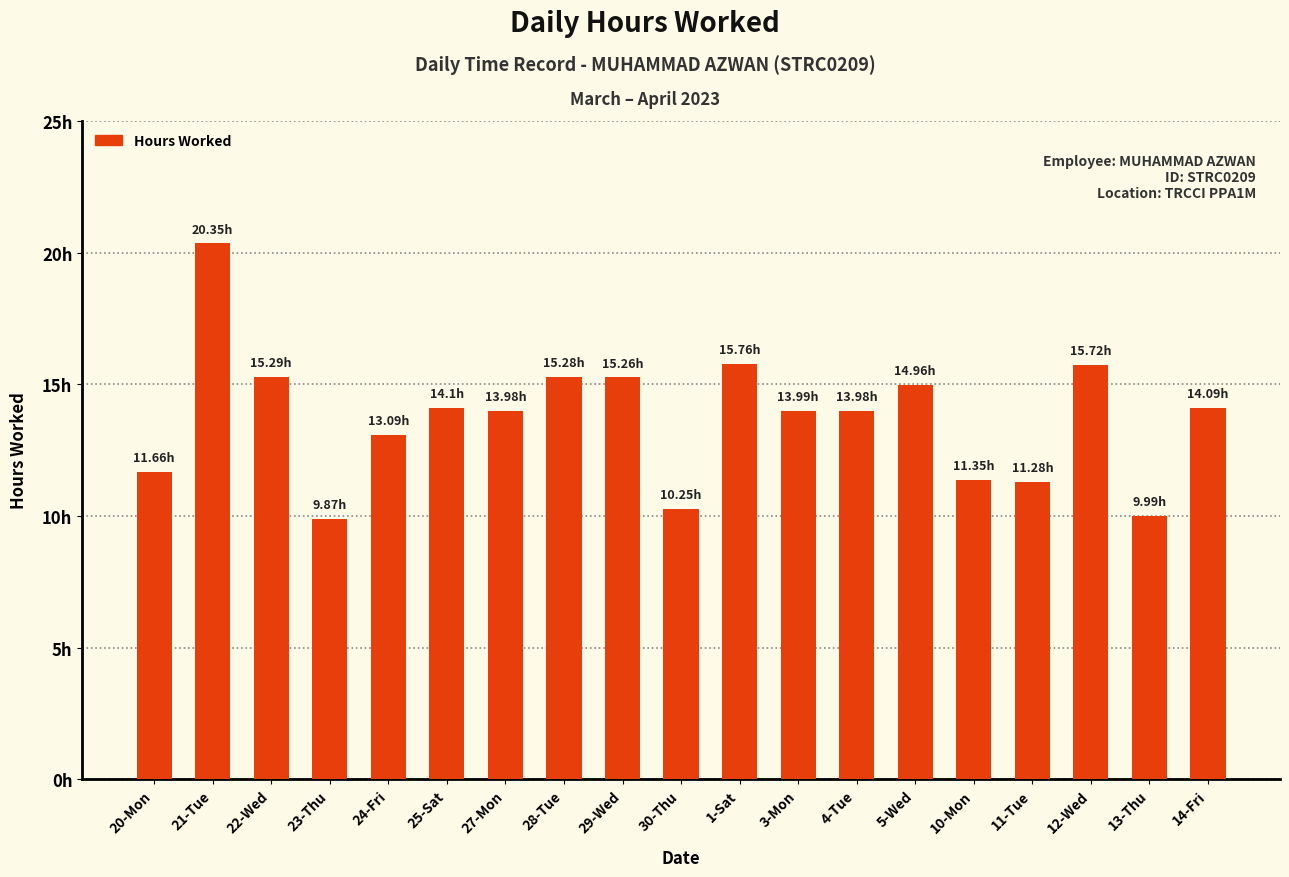

What is the label of the 1st bar from the right?

14-Fri